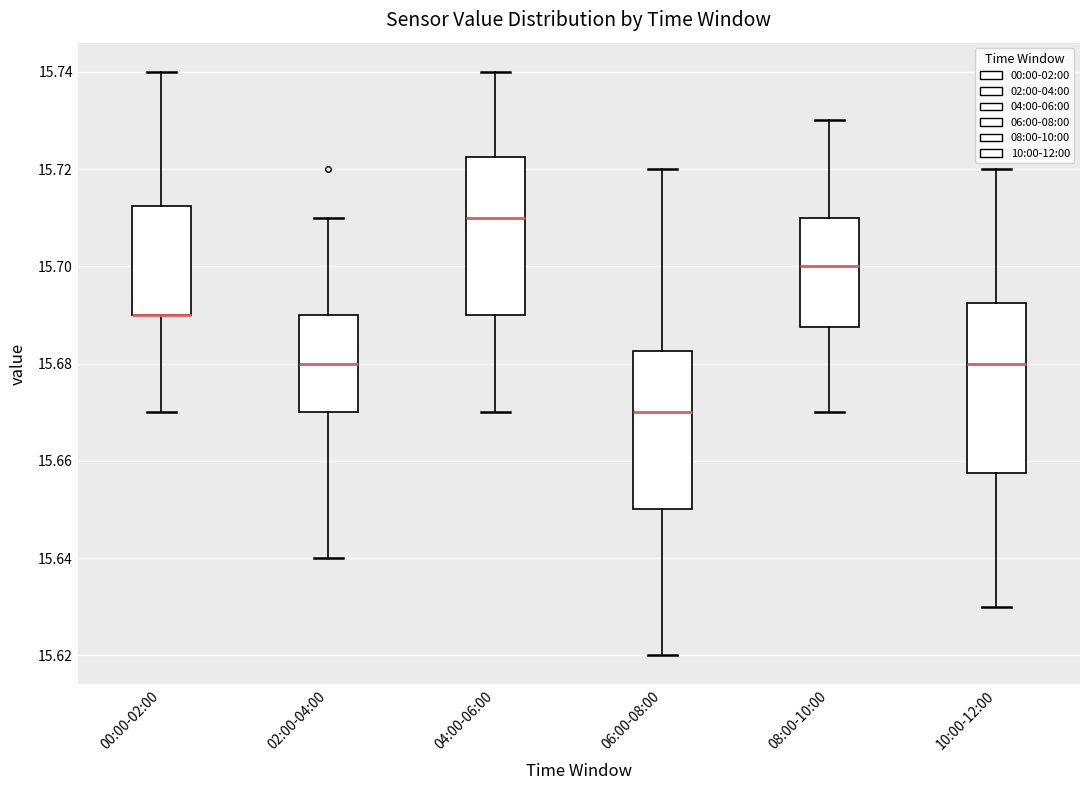

Which box is the tallest, from its lower edge to its upper edge?

10:00-12:00